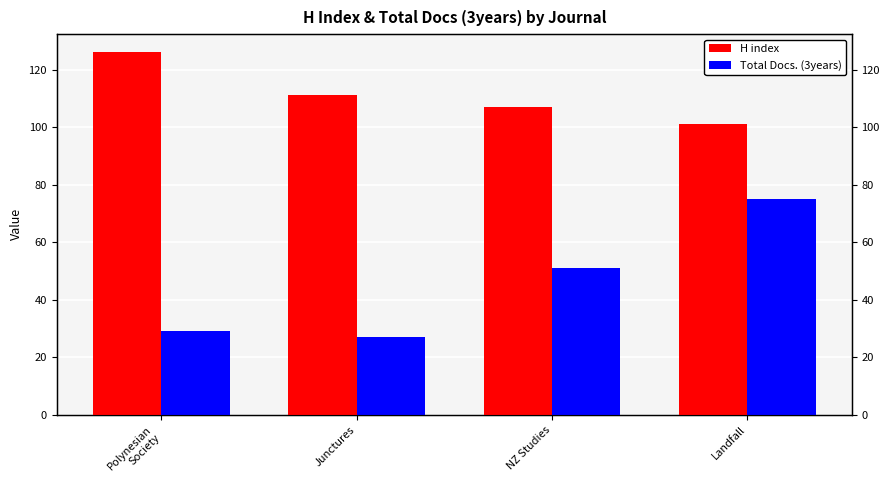

How many bars are there in total?

8